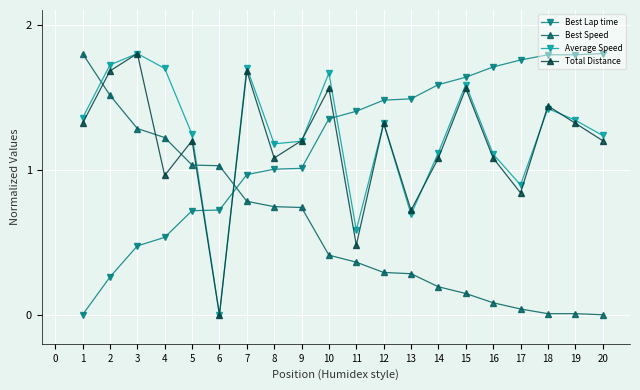

Between which two adjacent categories do Average Speed and Best Lap time first intersect?

5 and 6